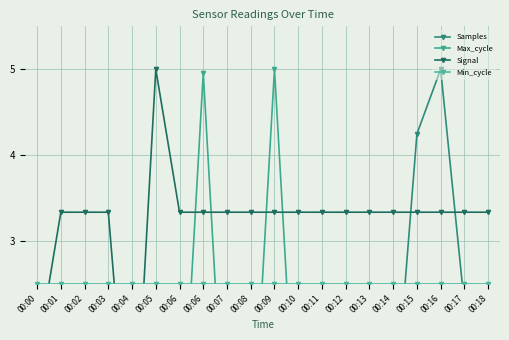

Which series ends up on top after the final intersection of Max_cycle and Samples?

Samples